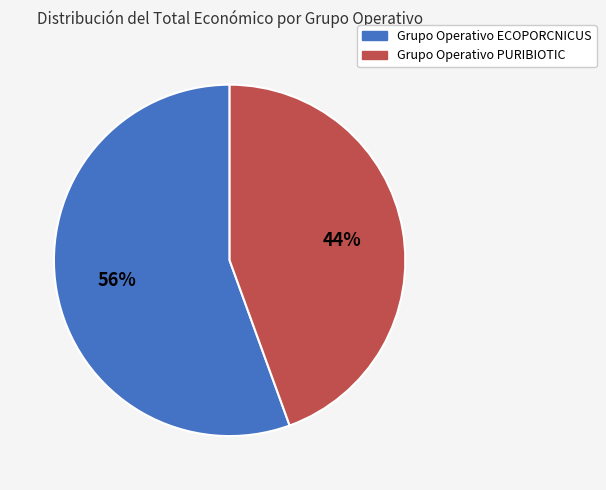

Is the sum of Grupo Operativo PURIBIOTIC and Grupo Operativo ECOPORCNICUS greater than half?

Yes